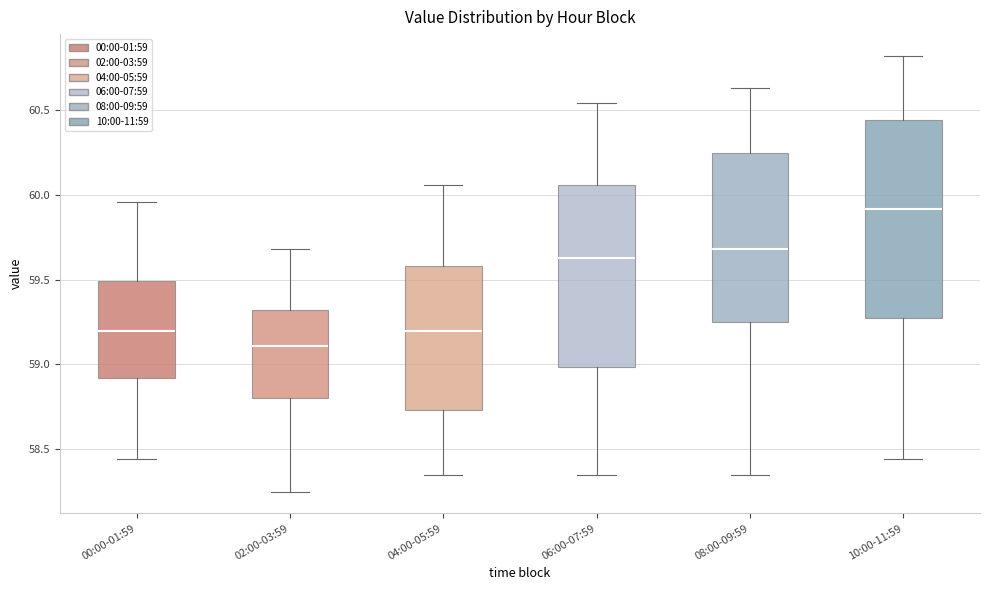

Reading left to right, read every box against the y-axis: the position of its median line, the range the box covers, and the ends of its whiskers. The values are not printed on the chart, so give them approximately, as read against the axis.

00:00-01:59: median 59.20, box 58.90 to 59.50, whiskers 58.45 to 59.95
02:00-03:59: median 59.10, box 58.80 to 59.30, whiskers 58.25 to 59.70
04:00-05:59: median 59.20, box 58.75 to 59.60, whiskers 58.35 to 60.05
06:00-07:59: median 59.65, box 59.00 to 60.05, whiskers 58.35 to 60.55
08:00-09:59: median 59.70, box 59.25 to 60.25, whiskers 58.35 to 60.65
10:00-11:59: median 59.90, box 59.30 to 60.45, whiskers 58.45 to 60.80